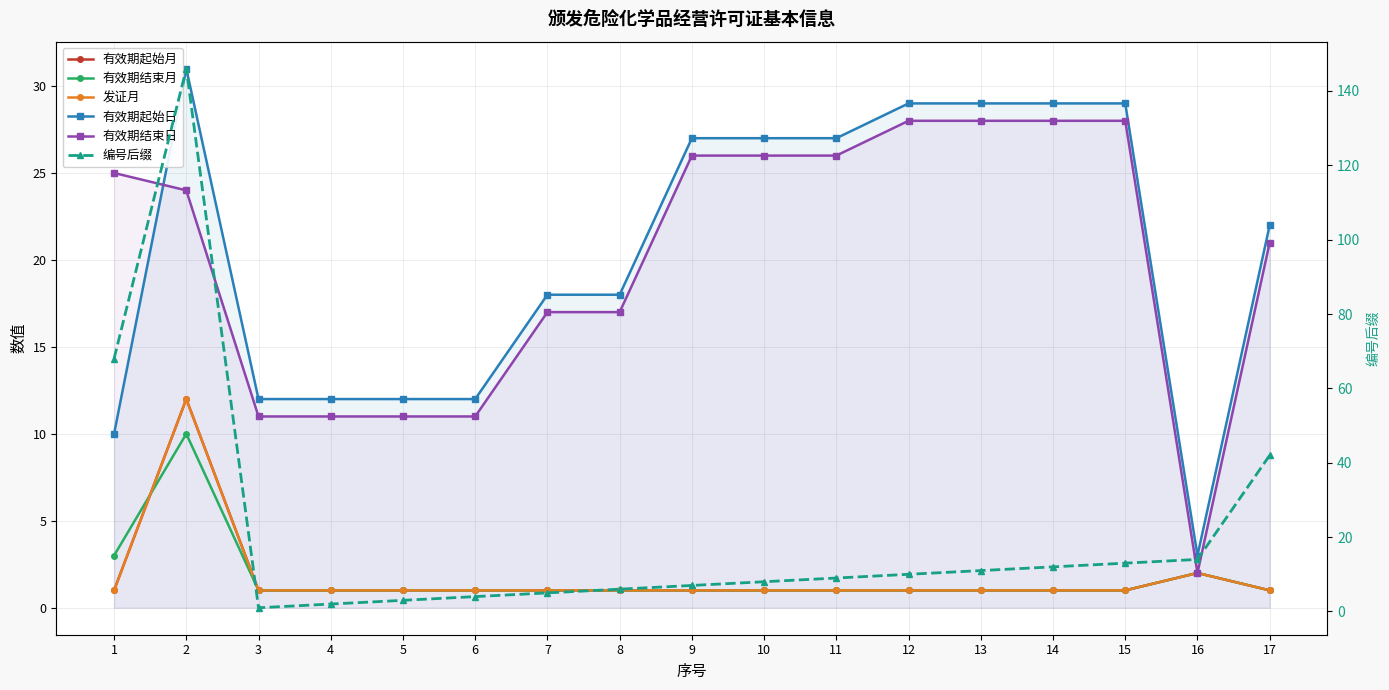

How many data points does each series have?

17